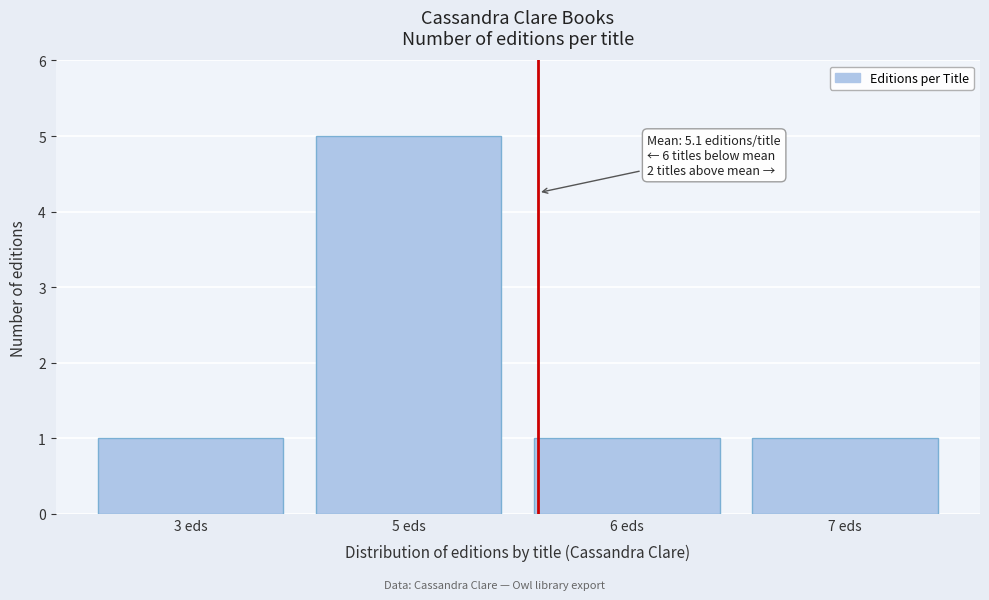

Reading left to right, transcribe all the data shown in this chart.

3 eds=1	5 eds=5	6 eds=1	7 eds=1